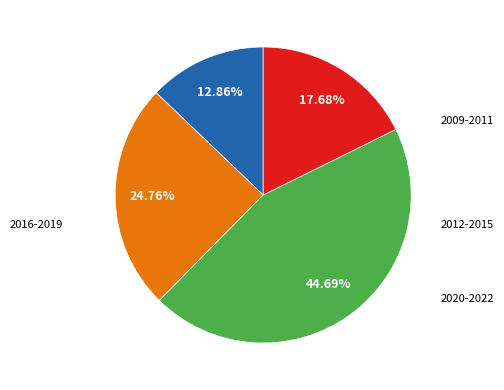

Does any single category account for the majority?

No